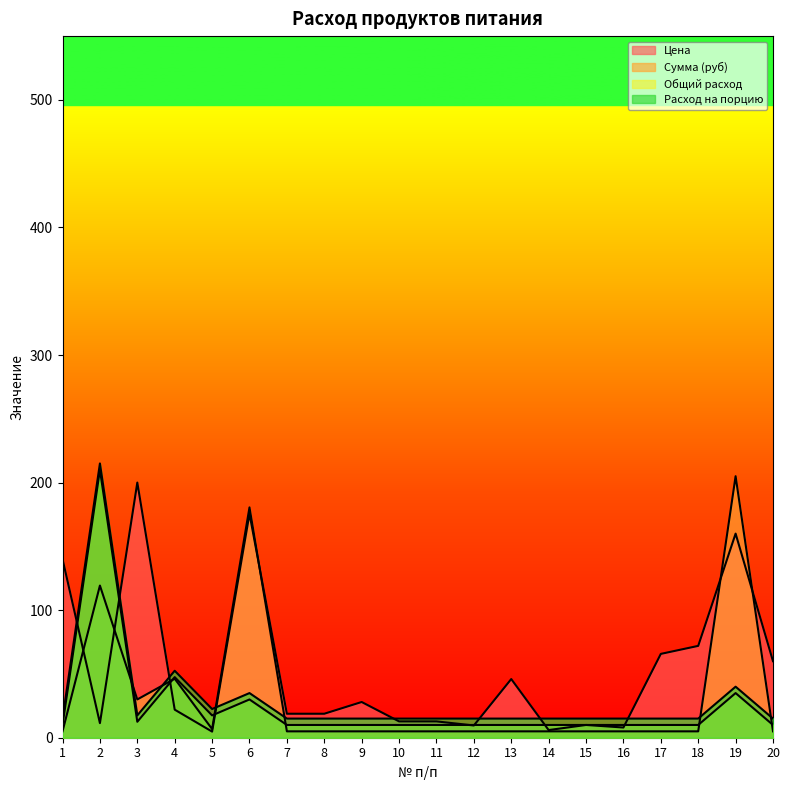

Which label corresponds to the smallest value in the chart?

5